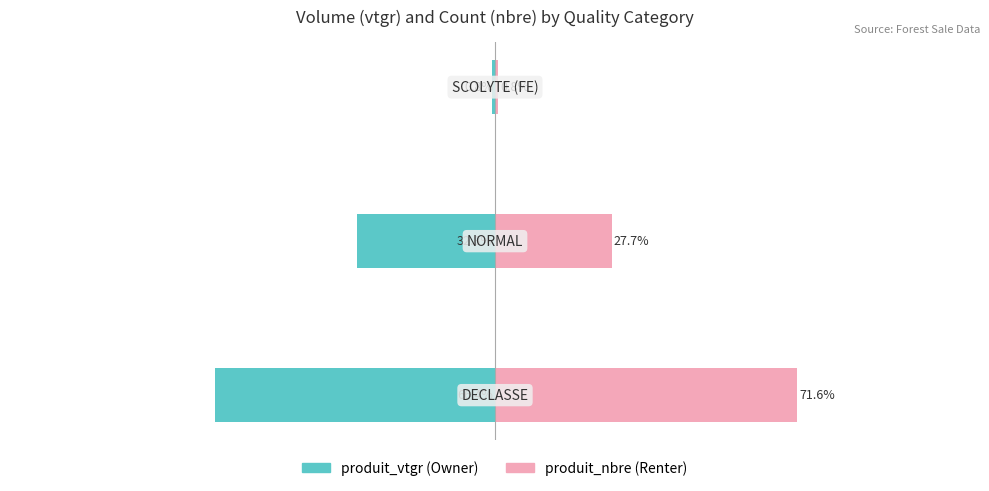

List the labels in order of produit_nbre value, largest first.

0, 1, 2